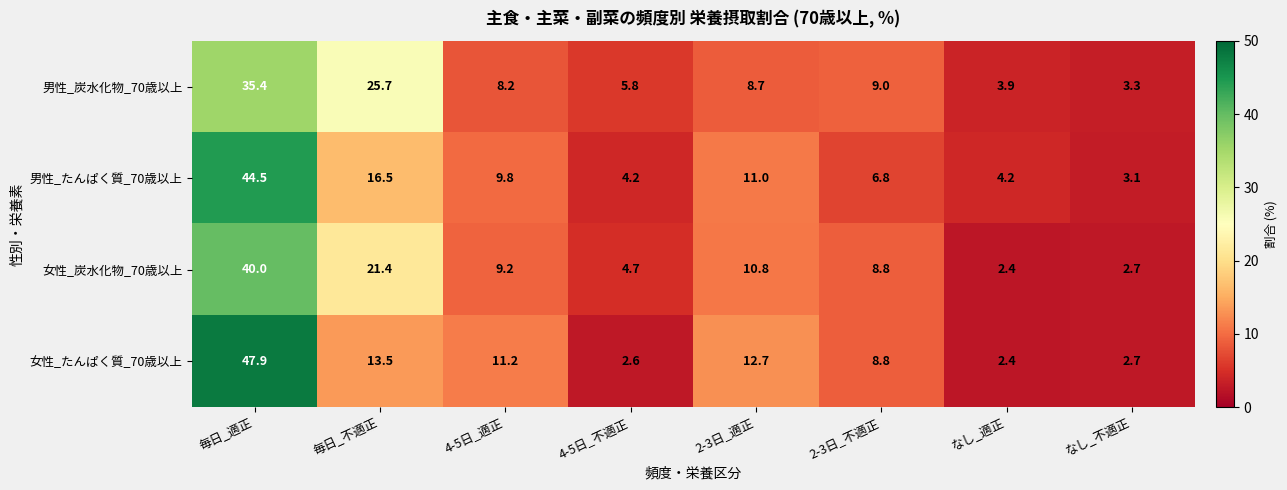

What is the total value across all series at 2-3日_適正?

43.2